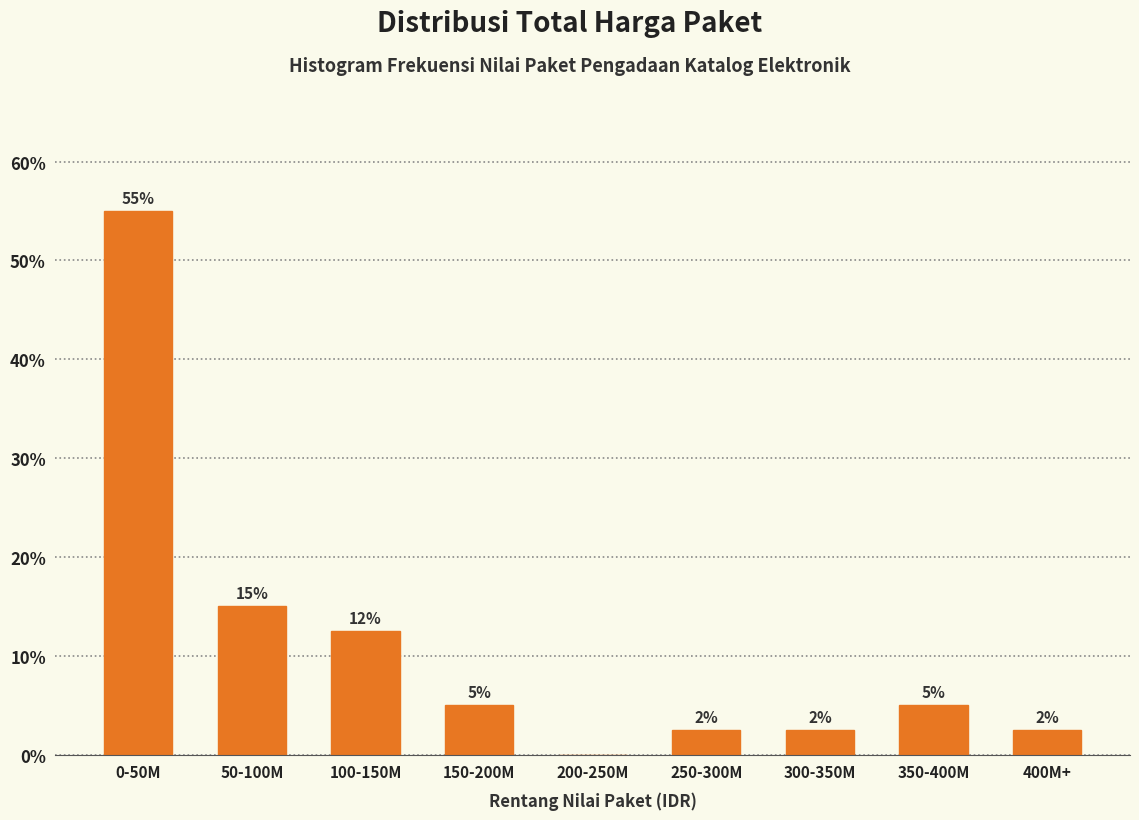

True or false: the data shows 55.0 at 0-50M.

True